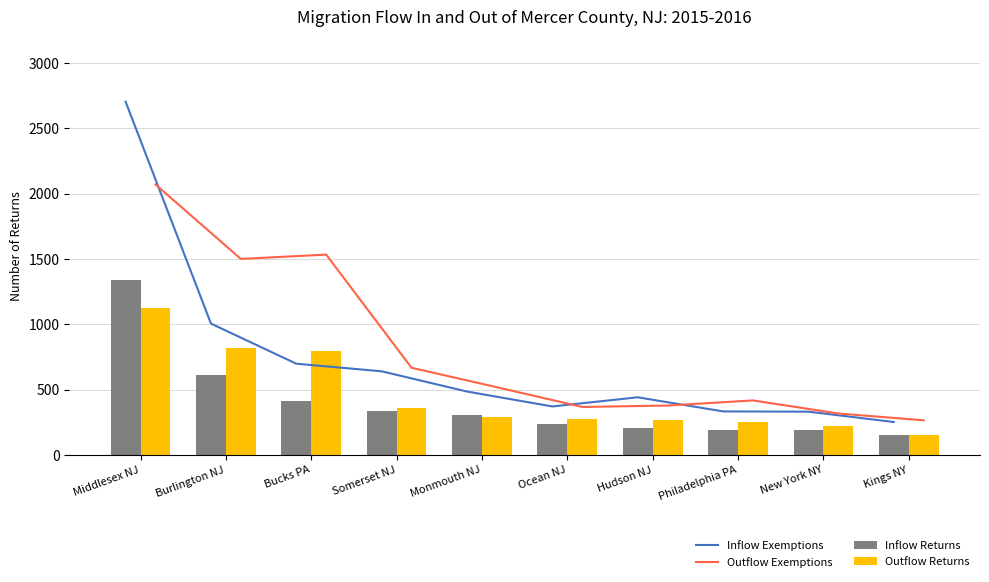

What is the difference between the second highest and second lowest values in the Inflow Exemptions series?

674